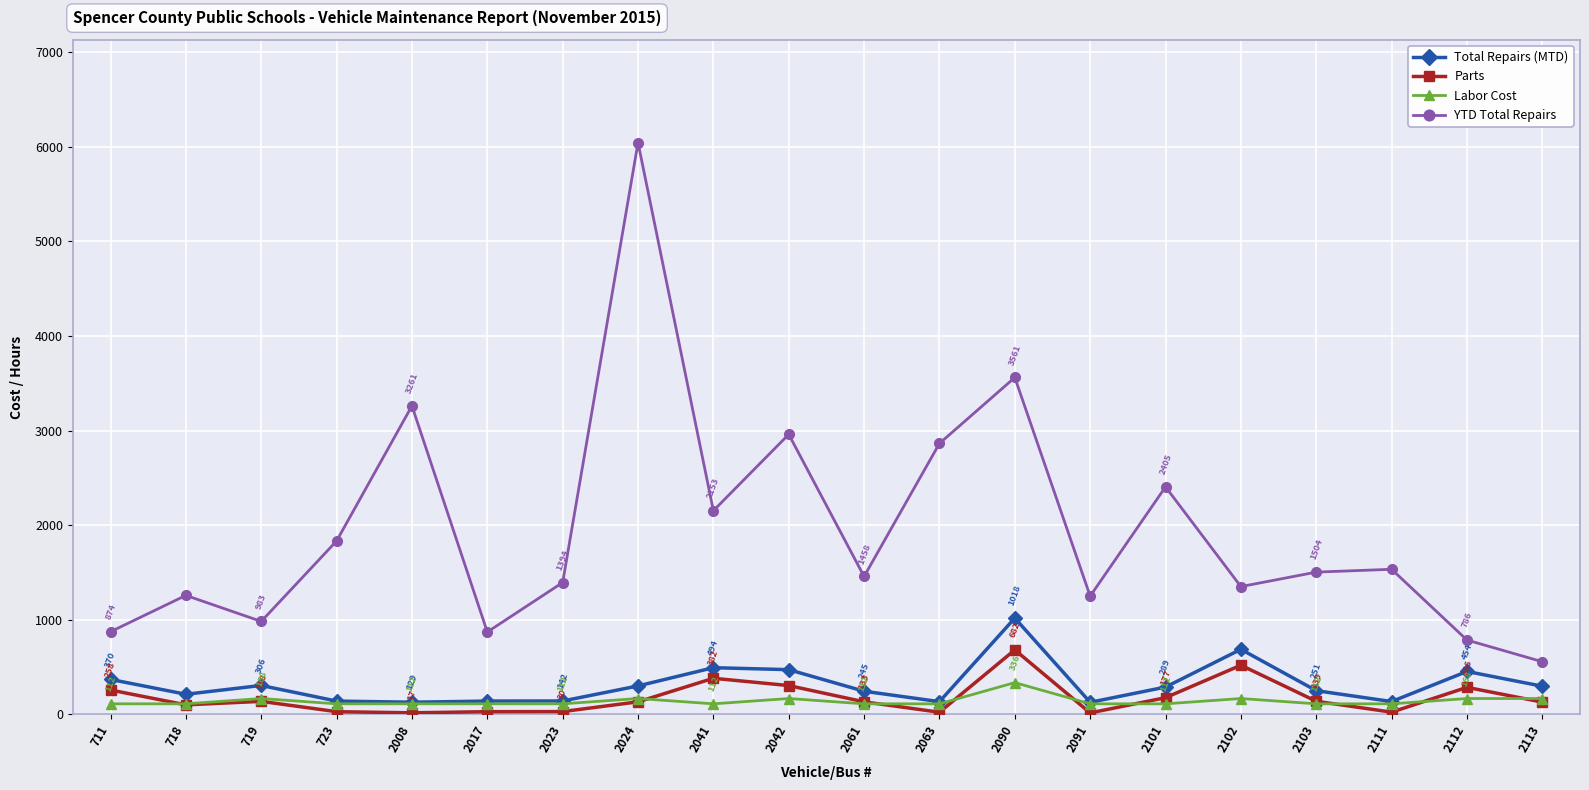

Which series has the largest range (max minus min)?

YTD Total Repairs